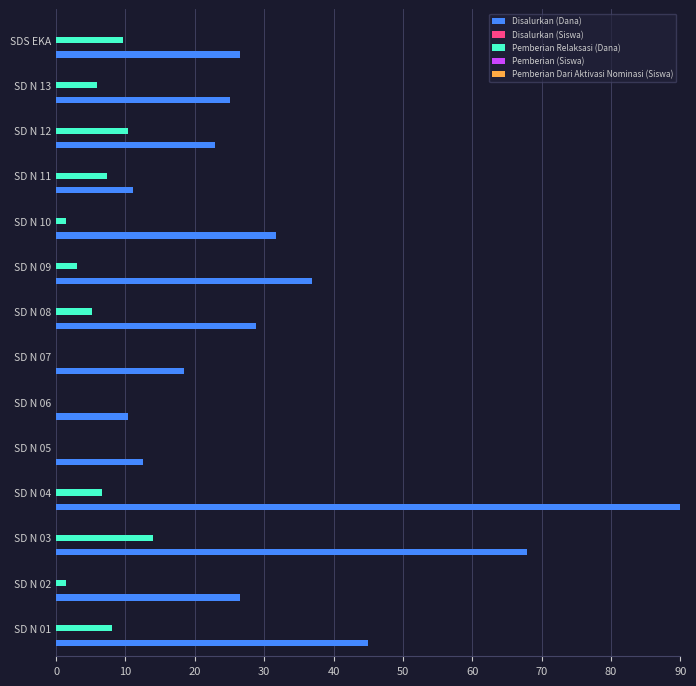

What is the maximum value shown in the chart?

90.0